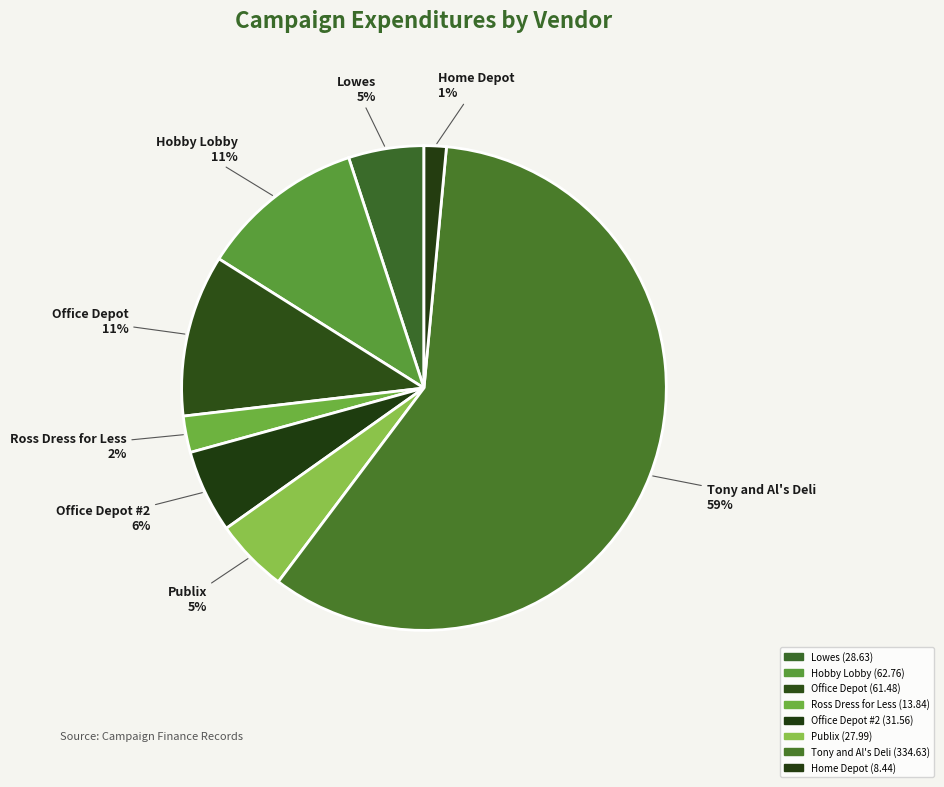

What is the largest slice in the pie chart?

Tony and Al's Deli (334.63)